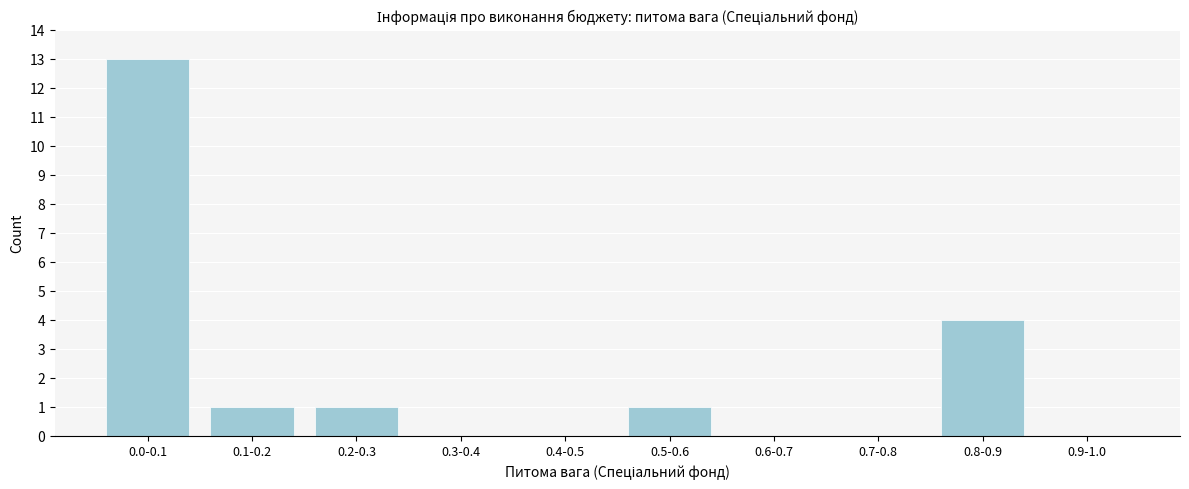

Reading right to left, extract all data points from this chart.

0.9-1.0=0	0.8-0.9=4	0.7-0.8=0	0.6-0.7=0	0.5-0.6=1	0.4-0.5=0	0.3-0.4=0	0.2-0.3=1	0.1-0.2=1	0.0-0.1=13